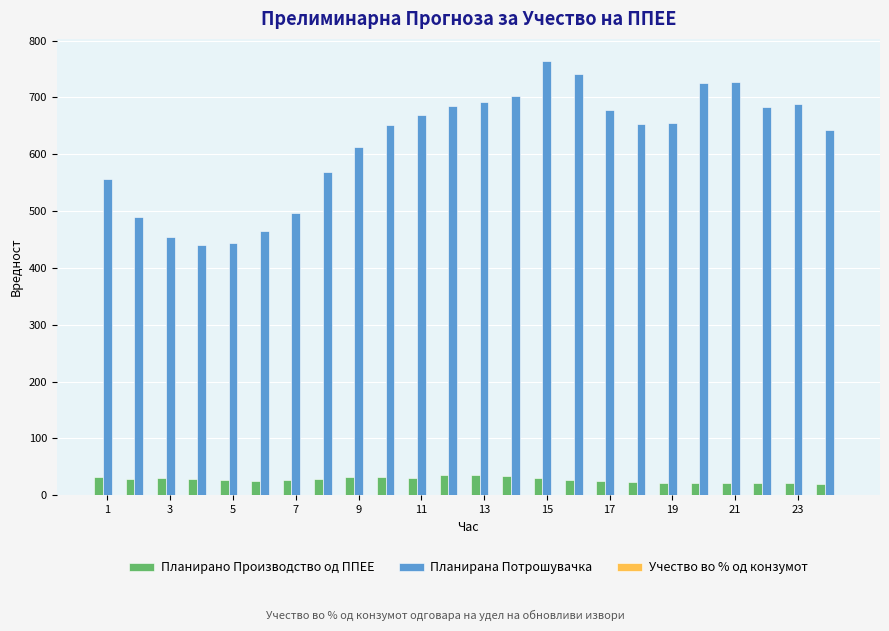

Which series has the largest total across all categories?

Планирана Потрошувачка